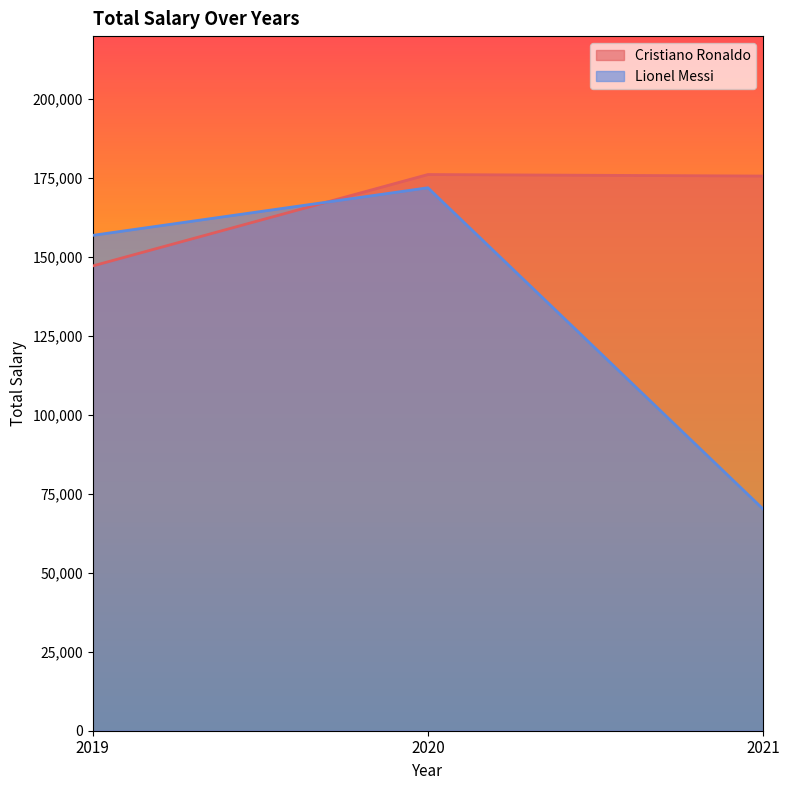

Does the chart display data point markers on the line(s)?

No